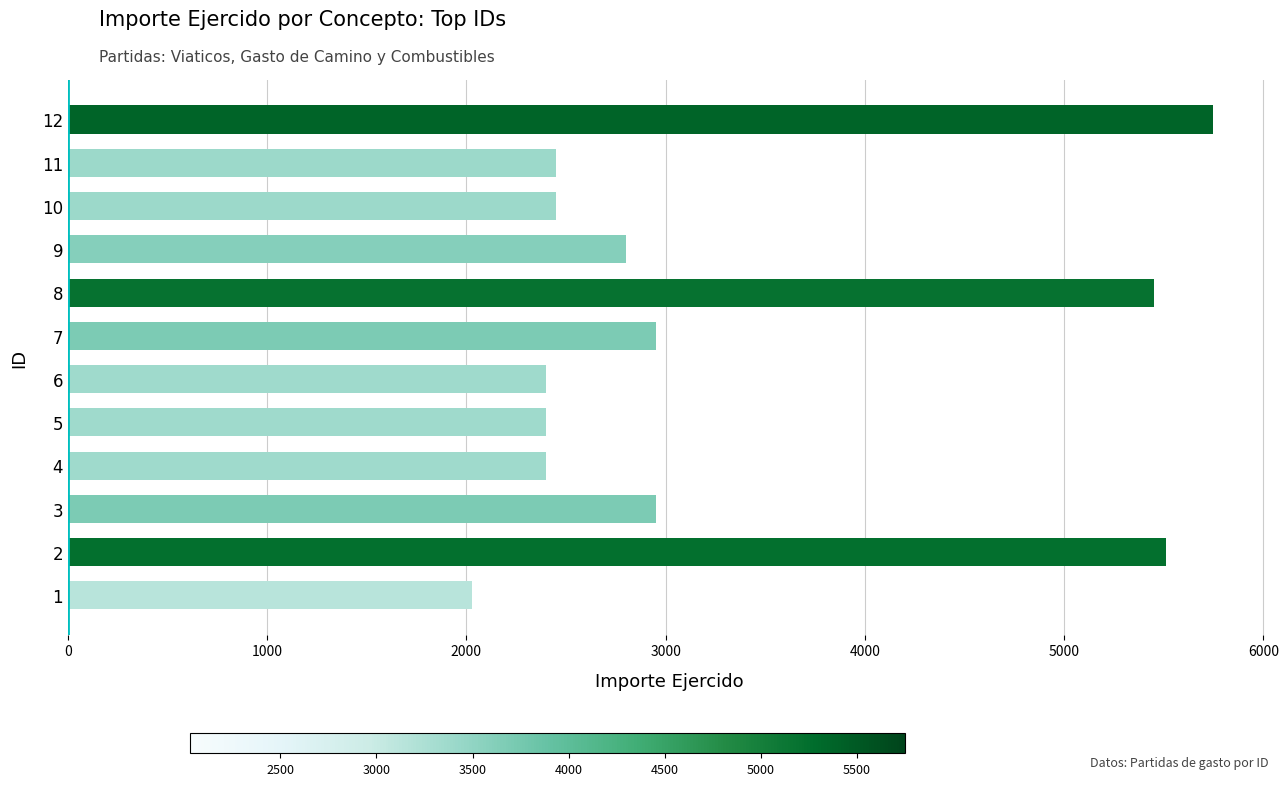

What is the change in value from 1 to 10?

+420.0